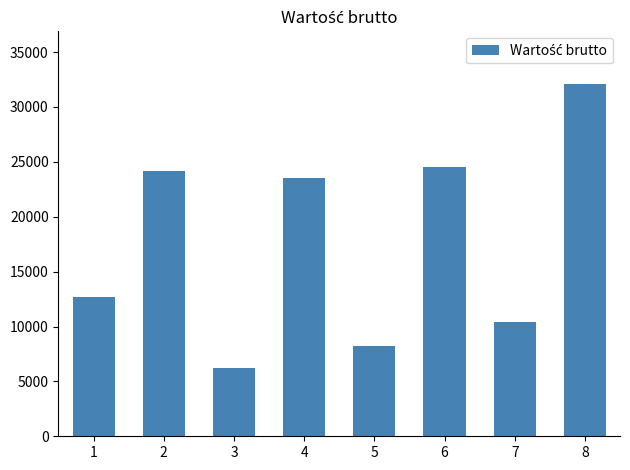

The value at 4 is 36810.5. True or false?

False